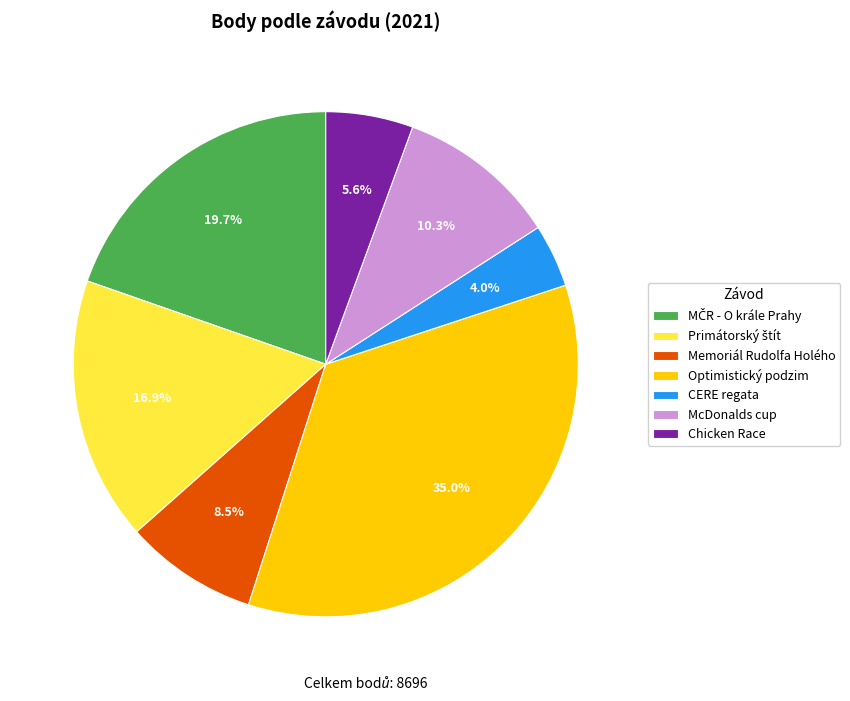

To the nearest percent, what is the difference between the largest and smallest slice percentages?

31%